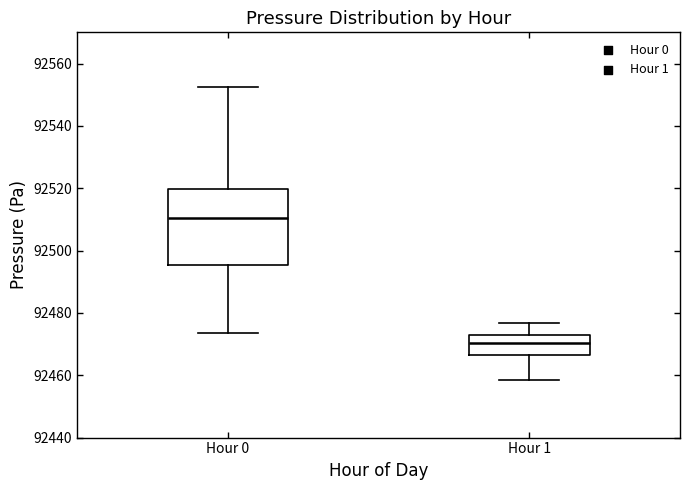

Reading left to right, transcribe this box plot: for each box, give where its median line is, the range the box spans, and where its two whiskers end, as read against the y-axis. The values are not printed on the chart, so give them approximately, as read against the axis.

Hour 0: median 92510, box 92496 to 92520, whiskers 92474 to 92552
Hour 1: median 92470, box 92466 to 92472, whiskers 92458 to 92476